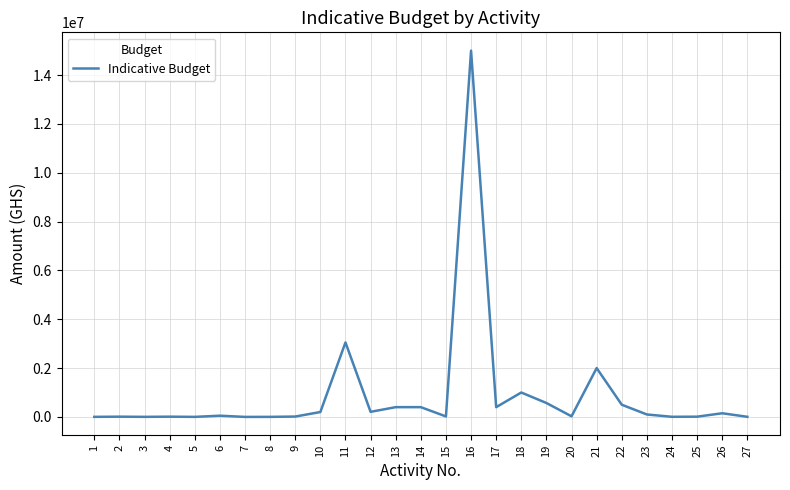

Is it true that the value at 4 is 10000?

True